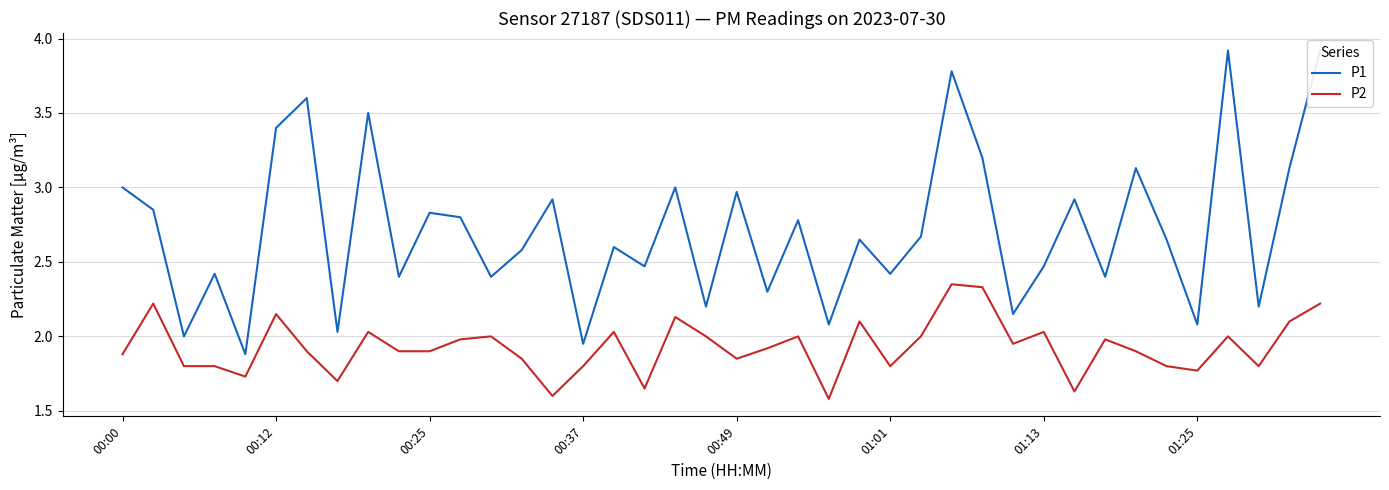

List the series in order of their overall mean, lowest first.

P2, P1